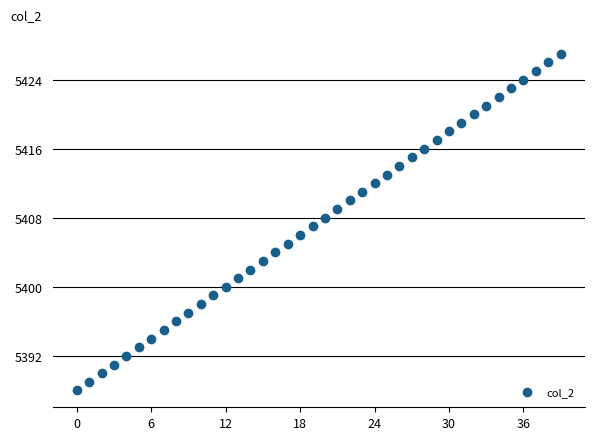

What is the range of Y values (max minus min)?

39